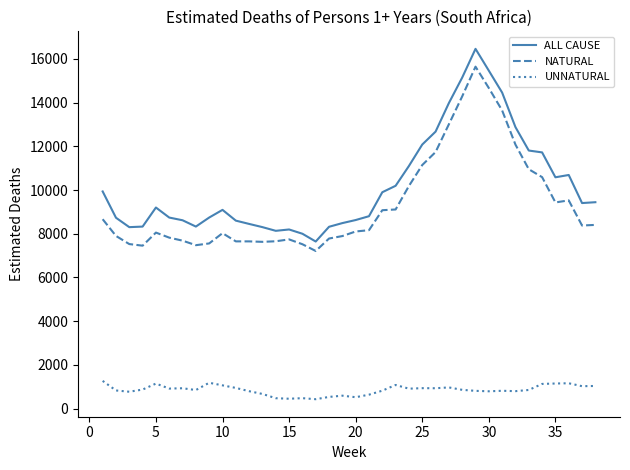

Rank the series by their maximum value, from lowest to highest.

UNNATURAL, NATURAL, ALL CAUSE